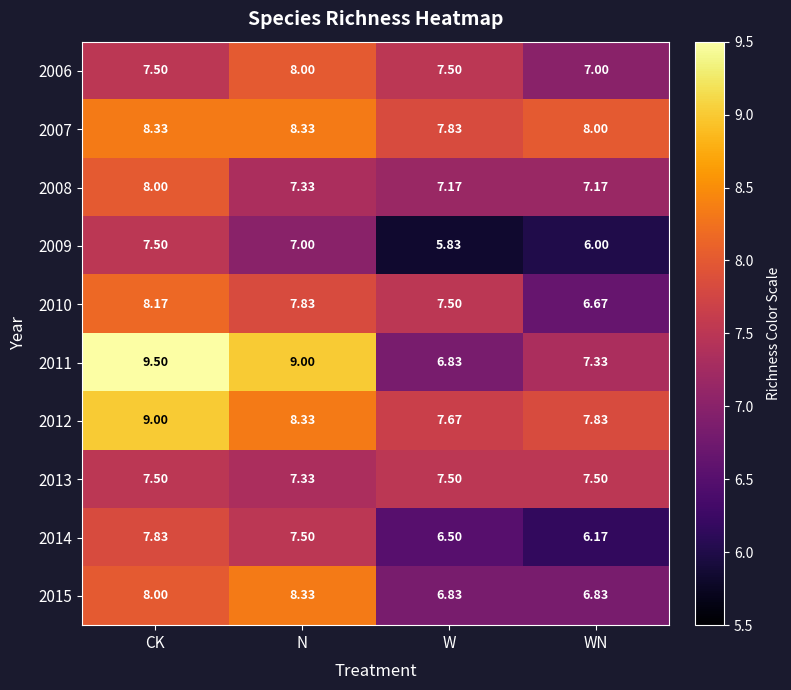

List the labels in order of 2012 value, smallest first.

W, WN, N, CK